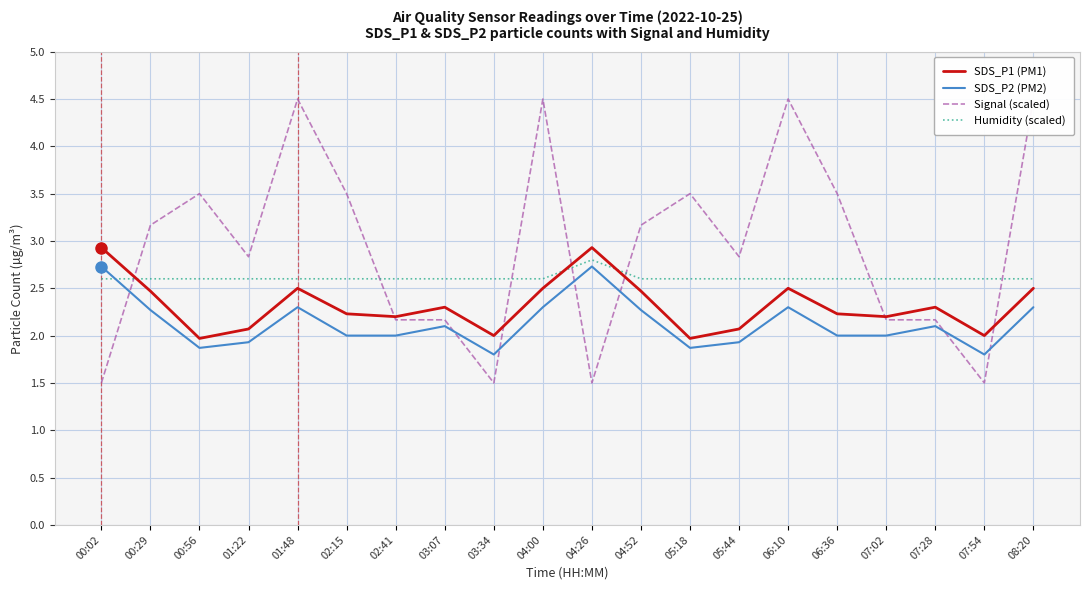

What position from the right is 04:26?

10